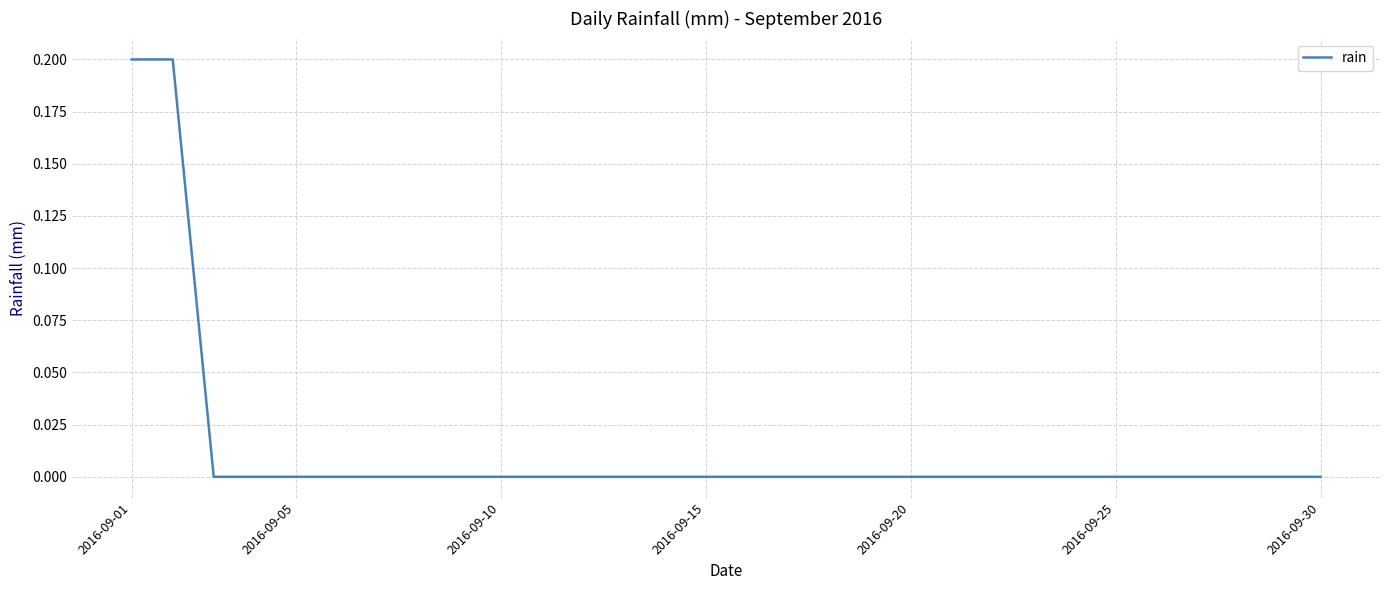

How many lines are shown in the chart?

1